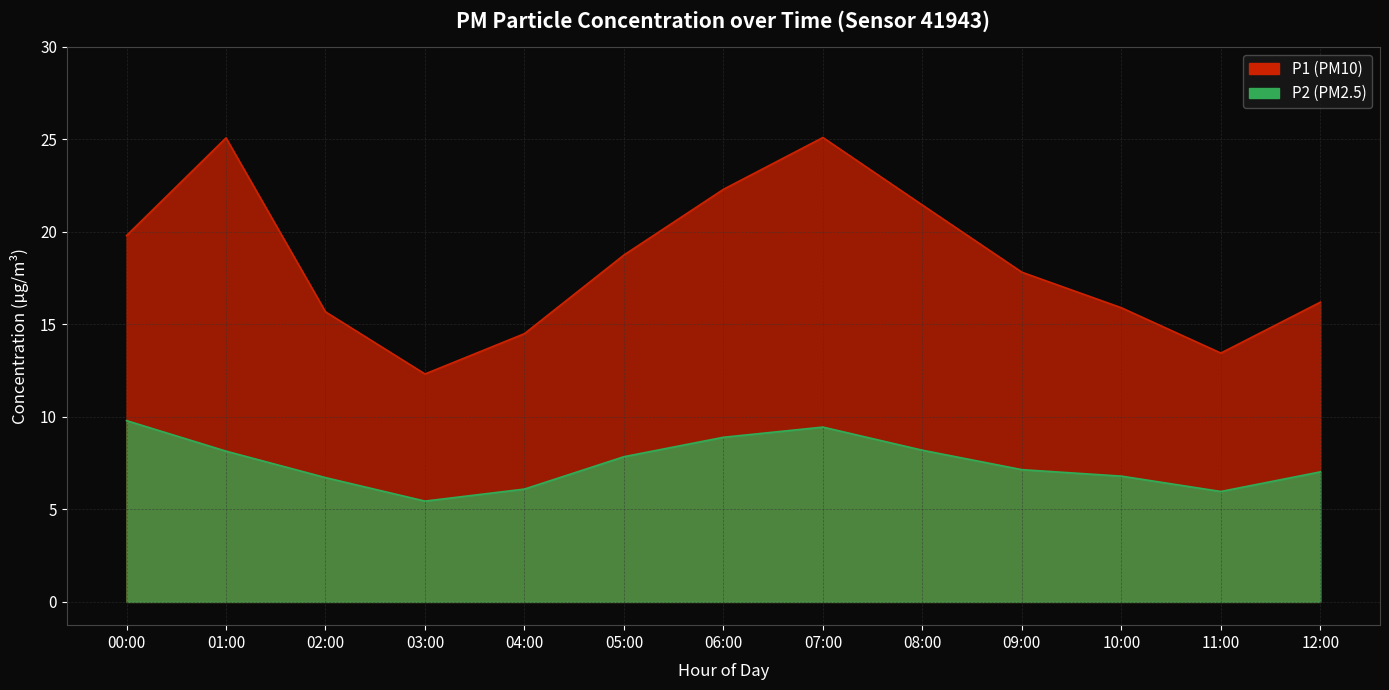

True or false: P1 and P2 cross at least once.

False